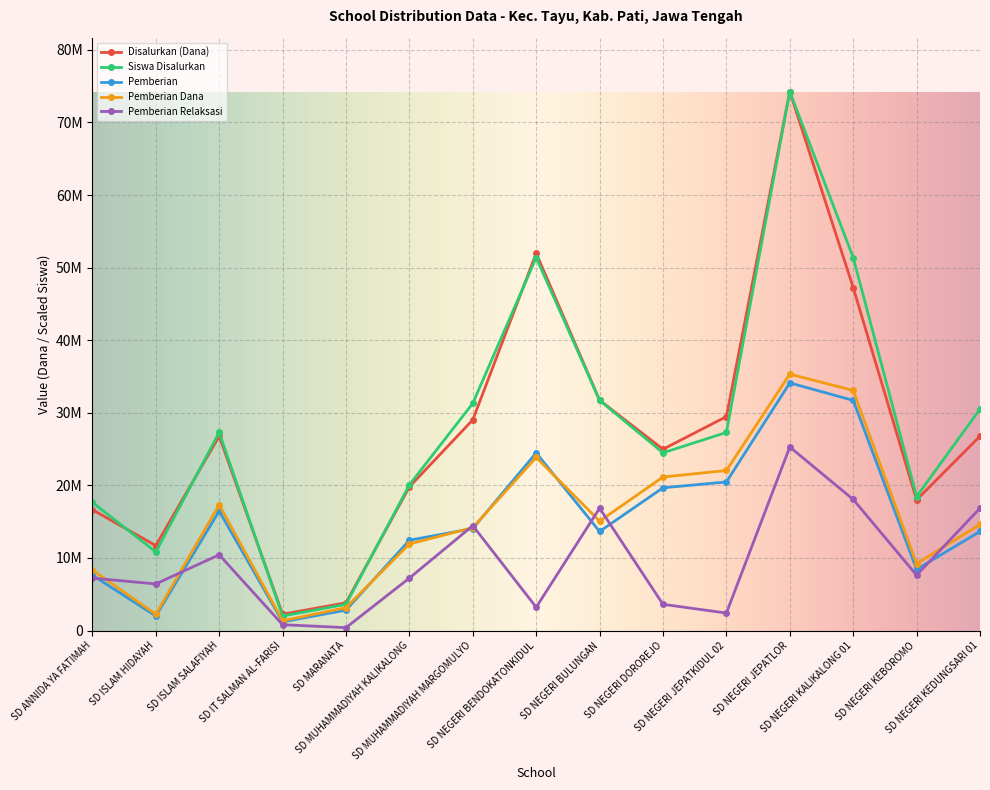

Where is the first local minimum for Pemberian?

SD ISLAM HIDAYAH